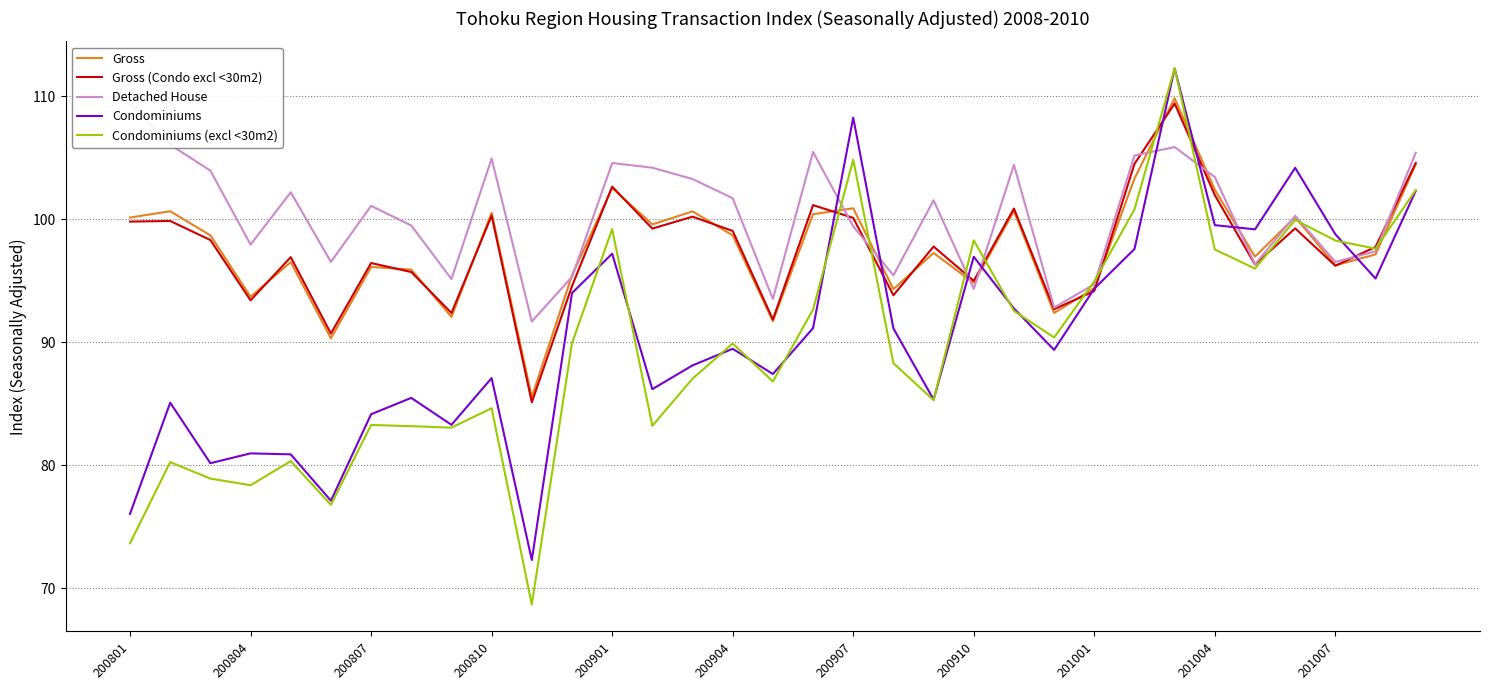

The Gross (Condo excl <30m2) series shows 100.3 at 200810. True or false?

True